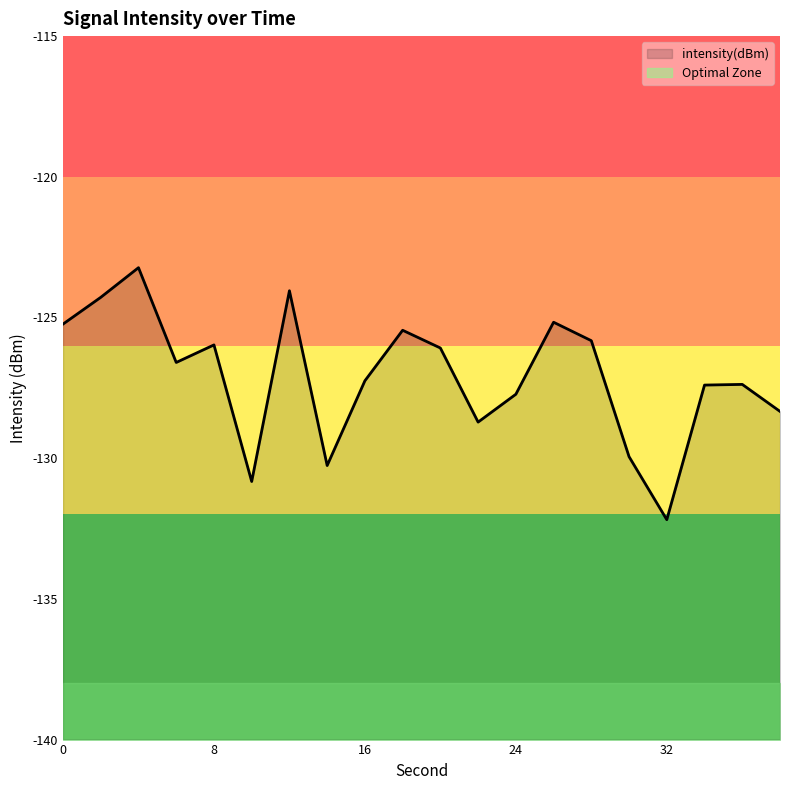

What is the difference between the maximum and second lowest values?

7.6